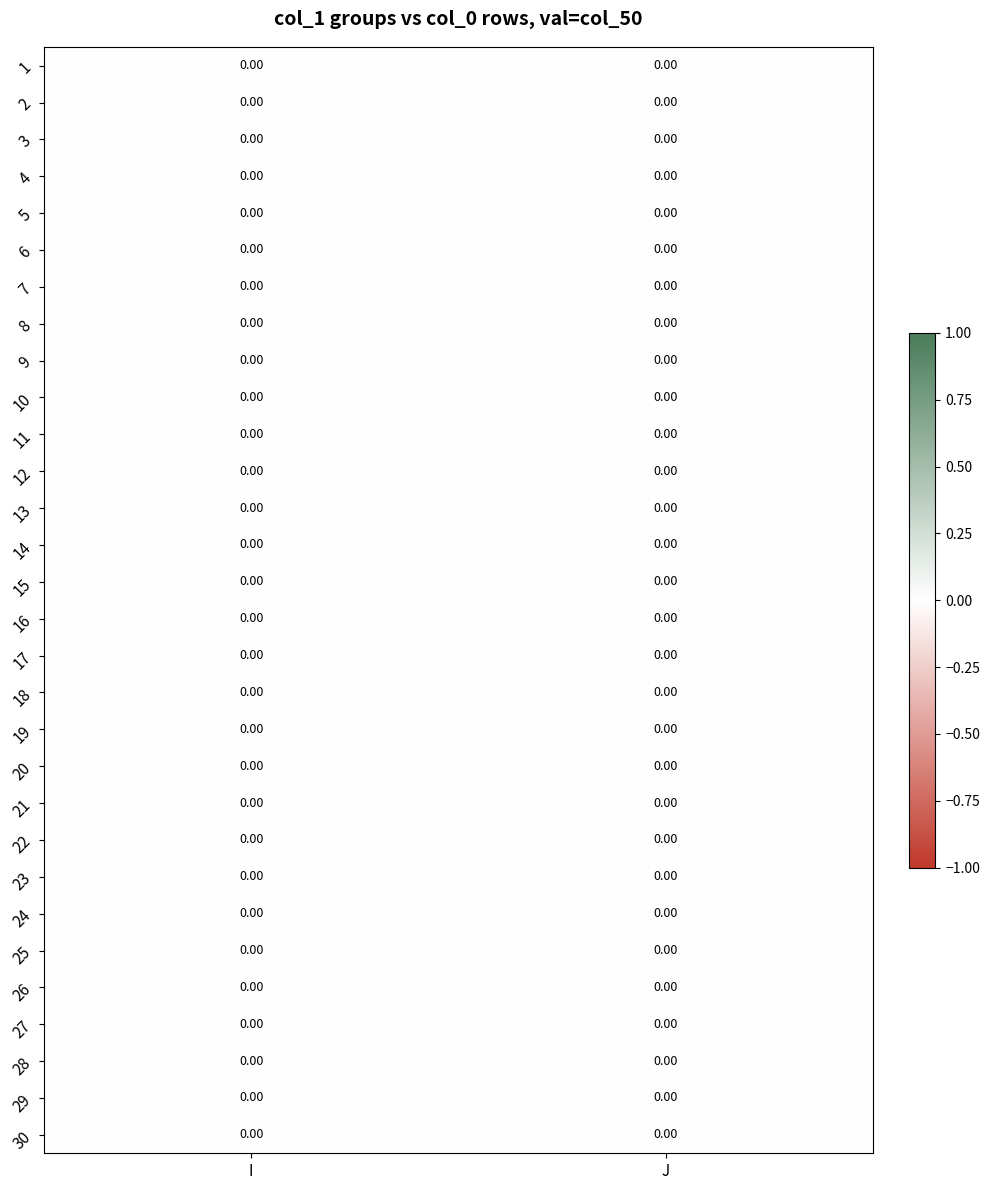

Reading left to right, transcribe all the data shown in this chart.

I: 0=1	1=1	2=1	3=1	4=1	5=1	6=1	7=1	8=1	9=1	10=1	11=1	12=1	13=1	14=1	15=1	16=1	17=1	18=1	19=1	20=1	21=1	22=1	23=1	24=1	25=1	26=1	27=1	28=1	29=1
J: 0=1	1=1	2=1	3=1	4=1	5=1	6=1	7=1	8=1	9=1	10=1	11=1	12=1	13=1	14=1	15=1	16=1	17=1	18=1	19=1	20=1	21=1	22=1	23=1	24=1	25=1	26=1	27=1	28=1	29=1
vals_I: 0=0	1=0	2=0	3=0	4=0	5=0	6=0	7=0	8=0	9=0	10=0	11=0	12=0	13=0	14=0	15=0	16=0	17=0	18=0	19=0	20=0	21=0	22=0	23=0	24=0	25=0	26=0	27=0	28=0	29=0
vals_J: 0=0	1=0	2=0	3=0	4=0	5=0	6=0	7=0	8=0	9=0	10=0	11=0	12=0	13=0	14=0	15=0	16=0	17=0	18=0	19=0	20=0	21=0	22=0	23=0	24=0	25=0	26=0	27=0	28=0	29=0